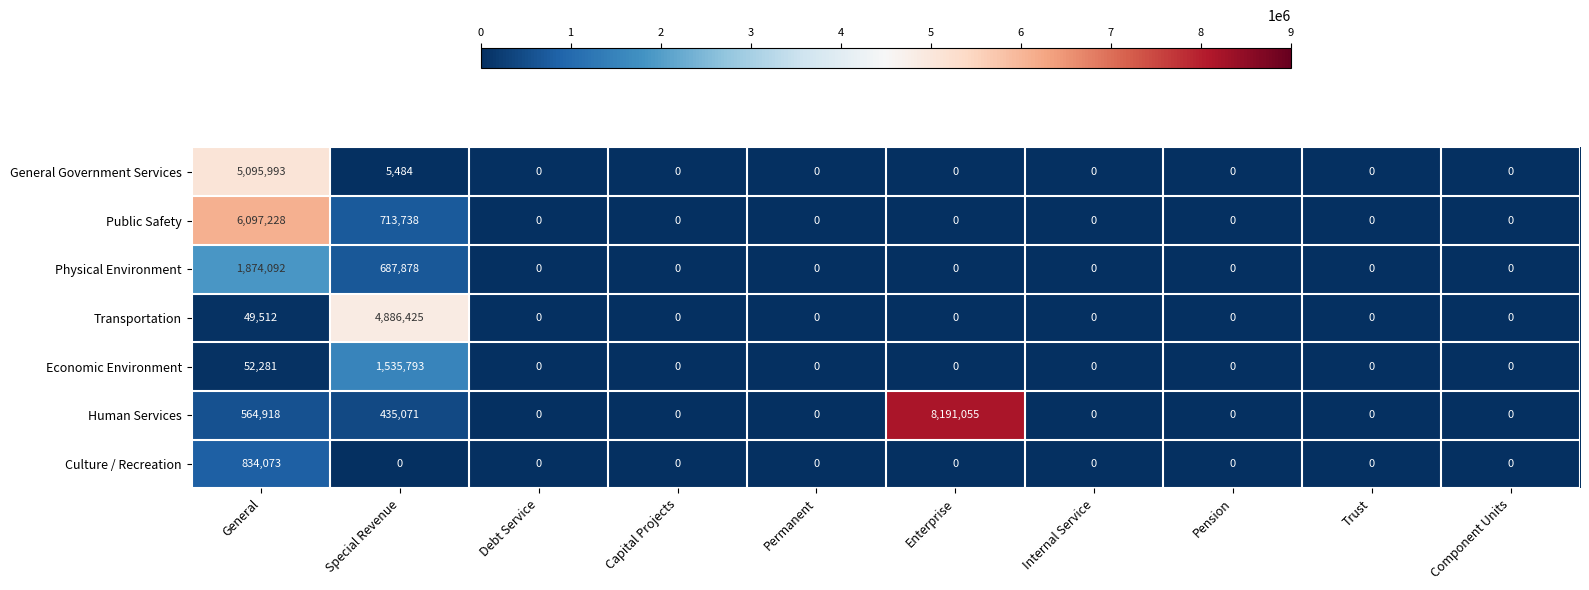

At which category does the chart reach its peak across all series?

Enterprise